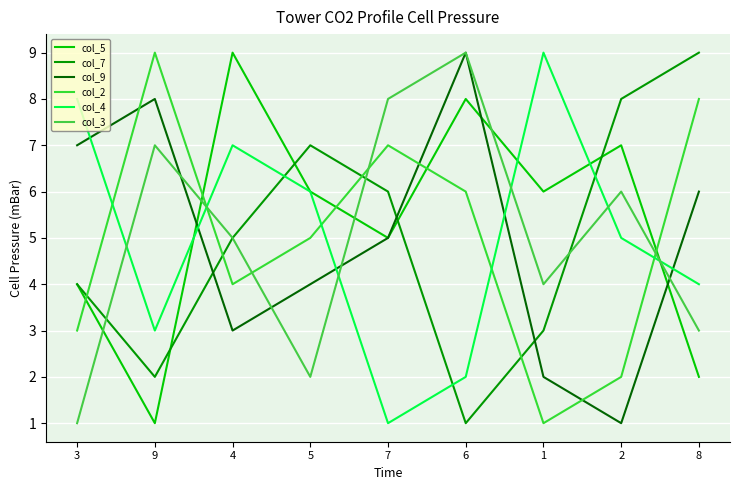

Reading left to right, what are all the values shown in this chart?

col_5: 4	1	9	6	5	8	6	7	2
col_7: 4	2	5	7	6	1	3	8	9
col_9: 7	8	3	4	5	9	2	1	6
col_2: 3	9	4	5	7	6	1	2	8
col_4: 8	3	7	6	1	2	9	5	4
col_3: 1	7	5	2	8	9	4	6	3